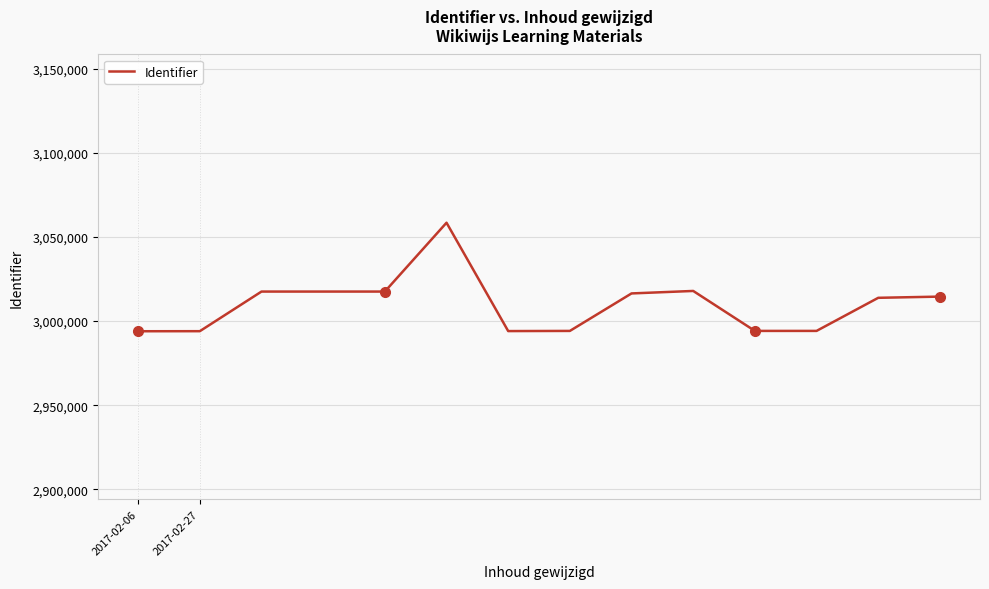

What is the minimum value shown in the chart?

2993925